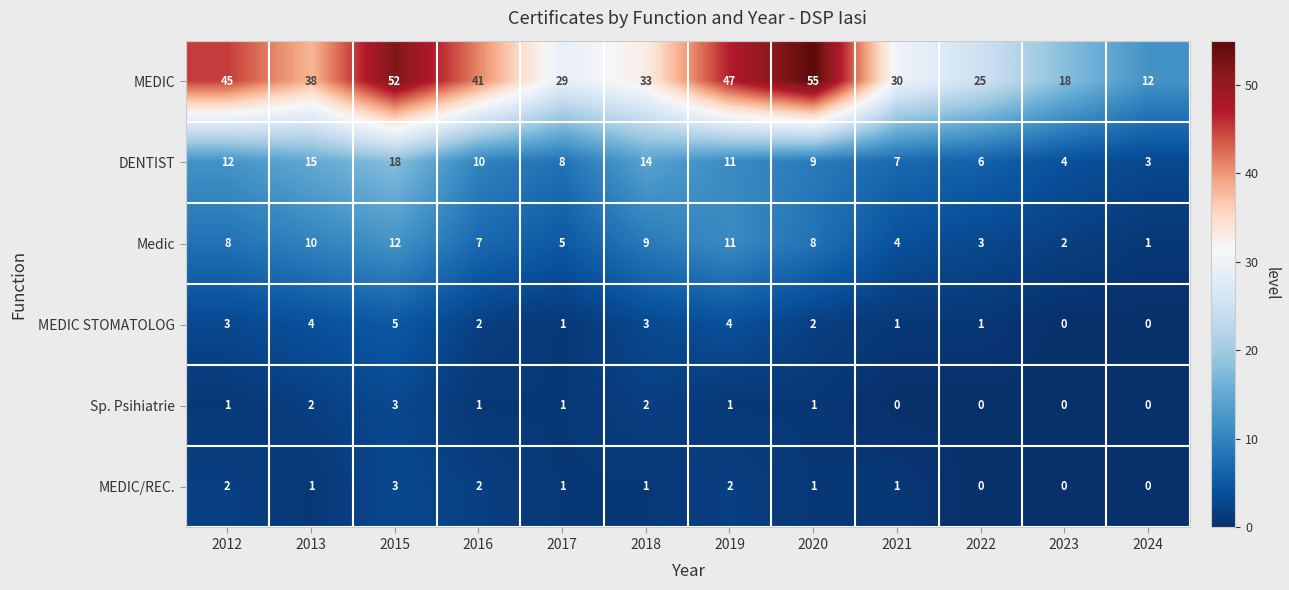

At which category is the sum across all series the highest?

2015